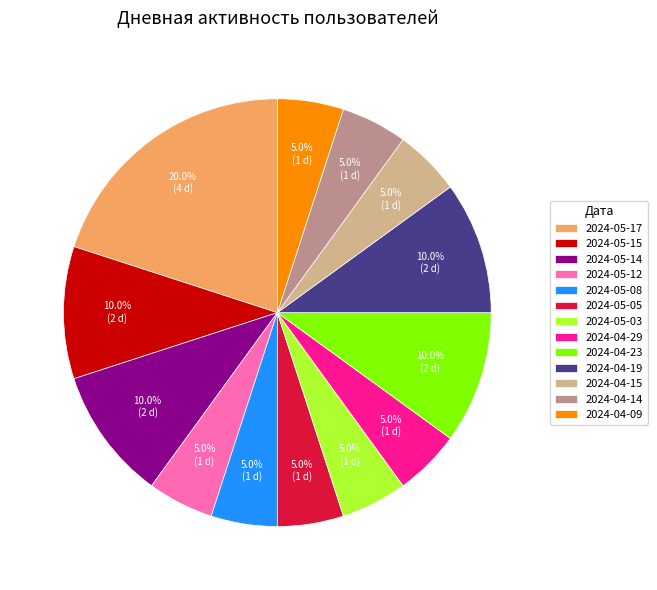

How many slices are in this pie chart?

13